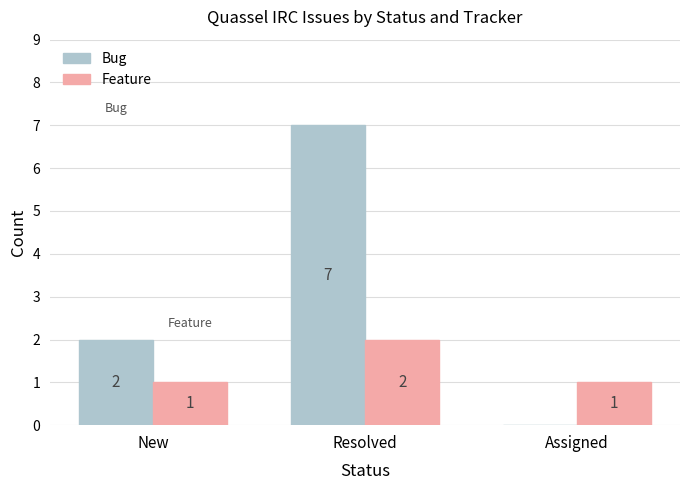

At which category is the sum across all series the highest?

Resolved